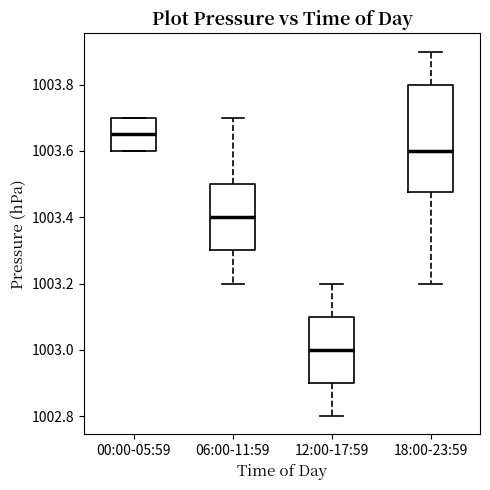

Which box is the tallest, from its lower edge to its upper edge?

18:00-23:59